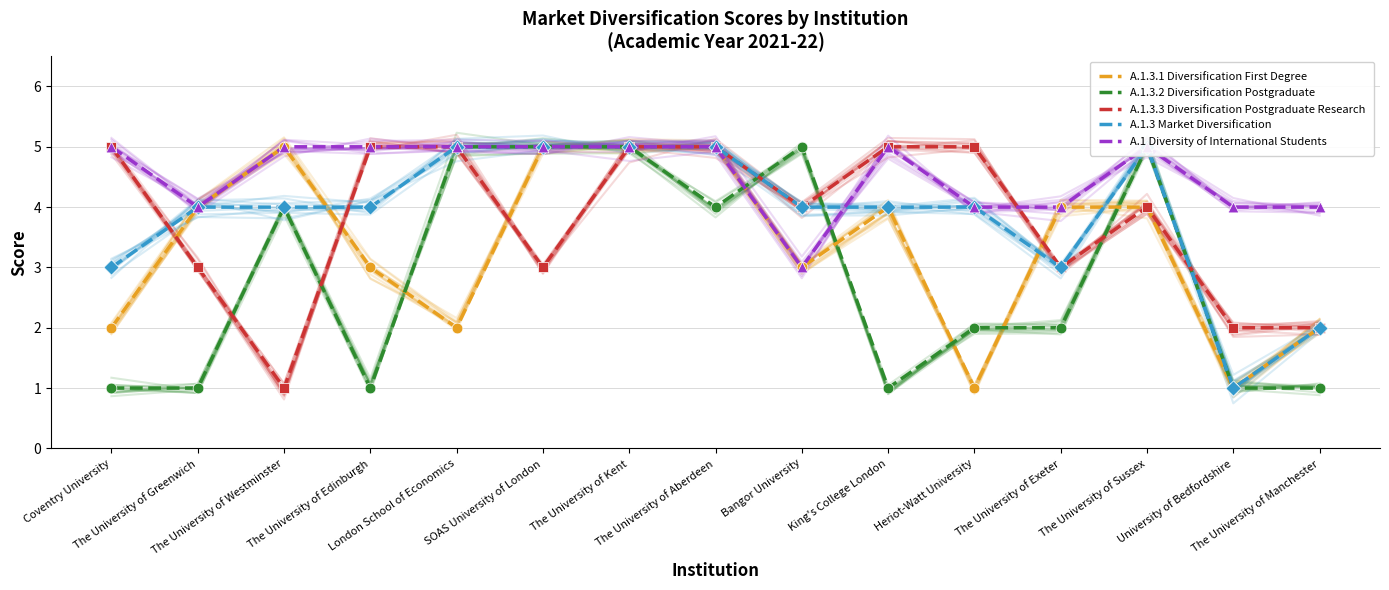

Which series has the largest total across all categories?

A.1 Diversity of International Students